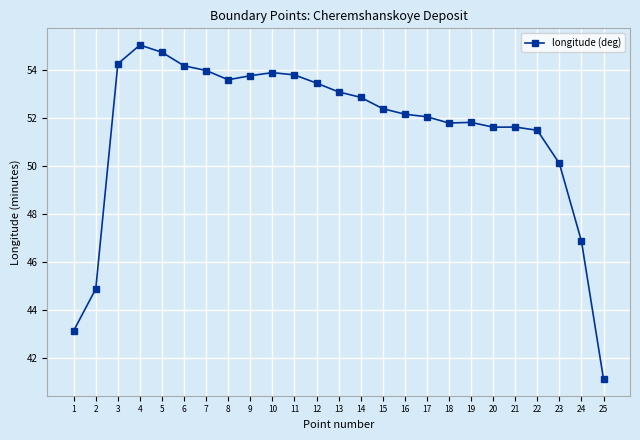

How many distinct data groups are displayed?

1